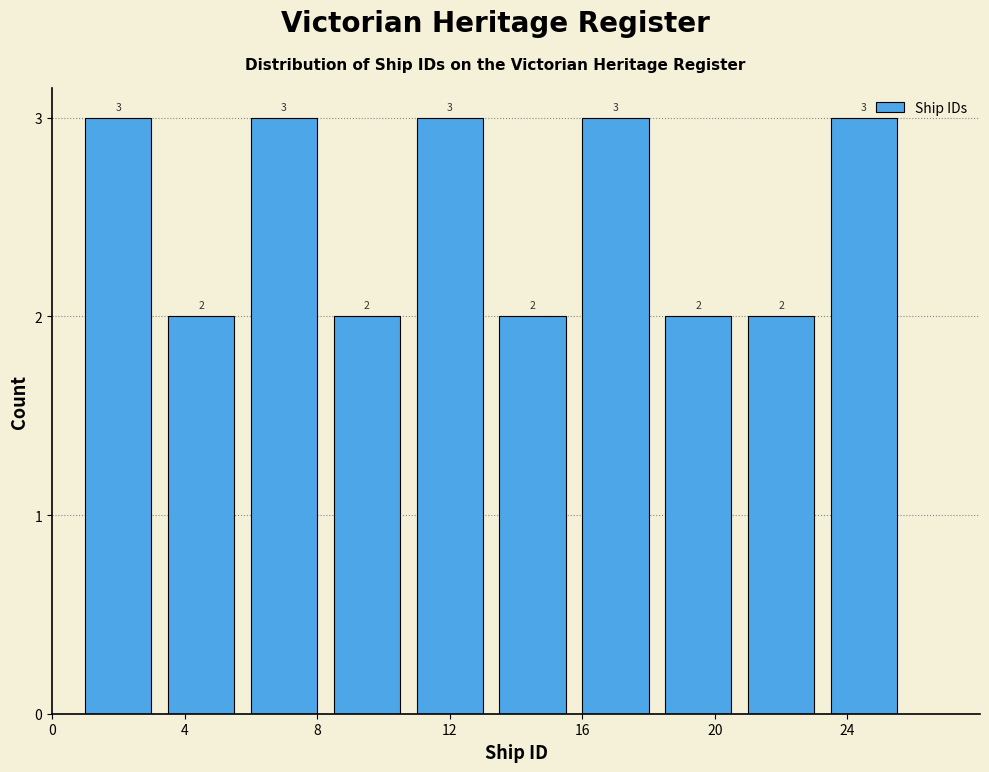

Reading left to right, list every bar in this chart as the range it spans on the x-axis followed by its height.

1.0 to 3.5: 3
3.5 to 6.0: 2
6.0 to 8.5: 3
8.5 to 11.0: 2
11.0 to 13.5: 3
13.5 to 16.0: 2
16.0 to 18.5: 3
18.5 to 21.0: 2
21.0 to 23.5: 2
23.5 to 26.0: 3